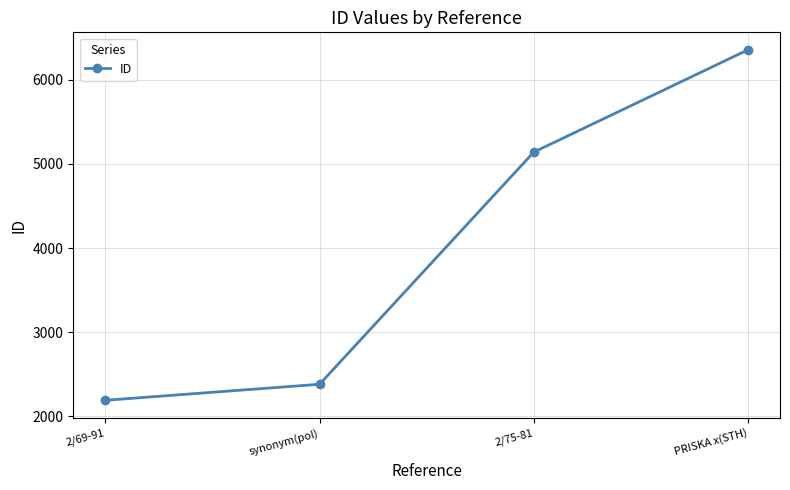

Which category has the highest value across all series?

PRISKA x(STH)